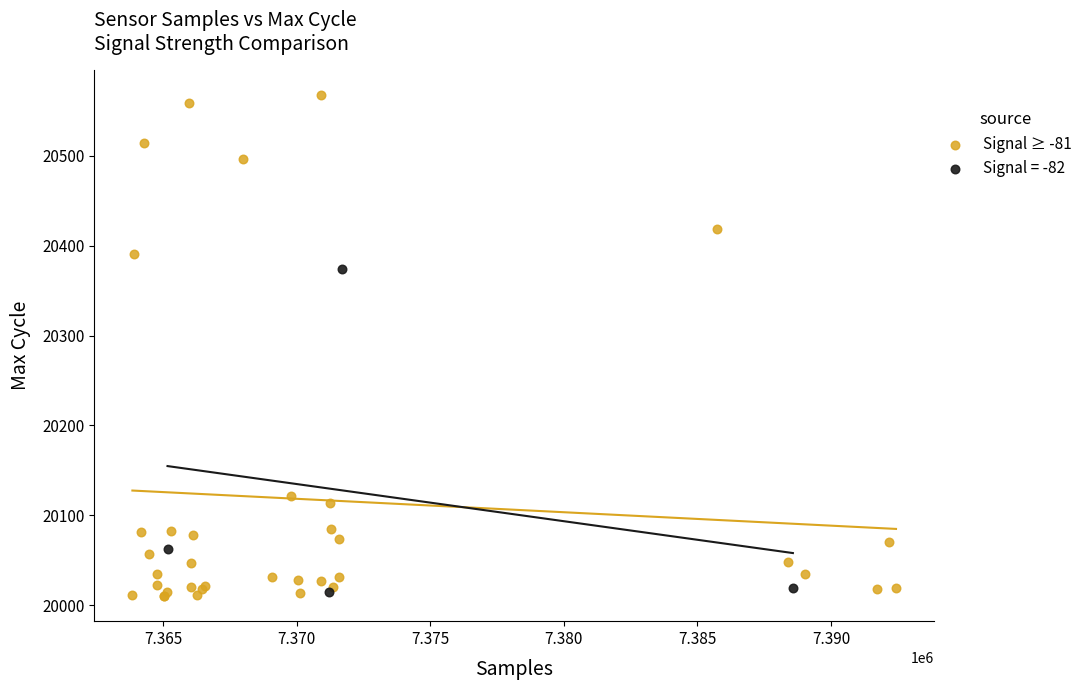

Which series contains the highest Y value?

Signal ≥ -81